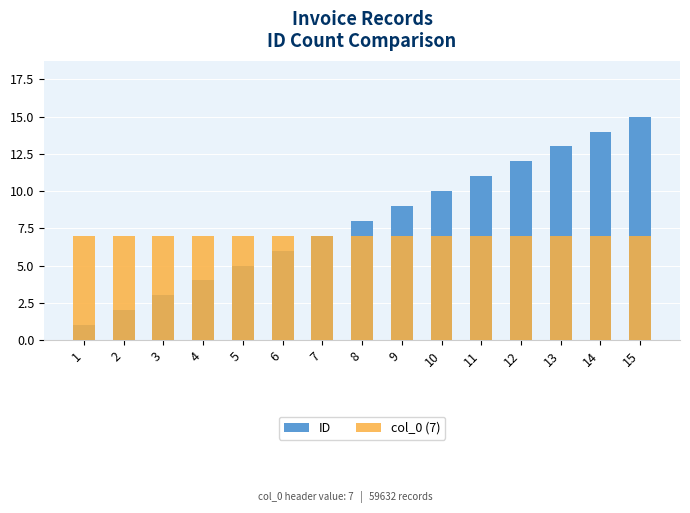

How many bars are there in total?

30